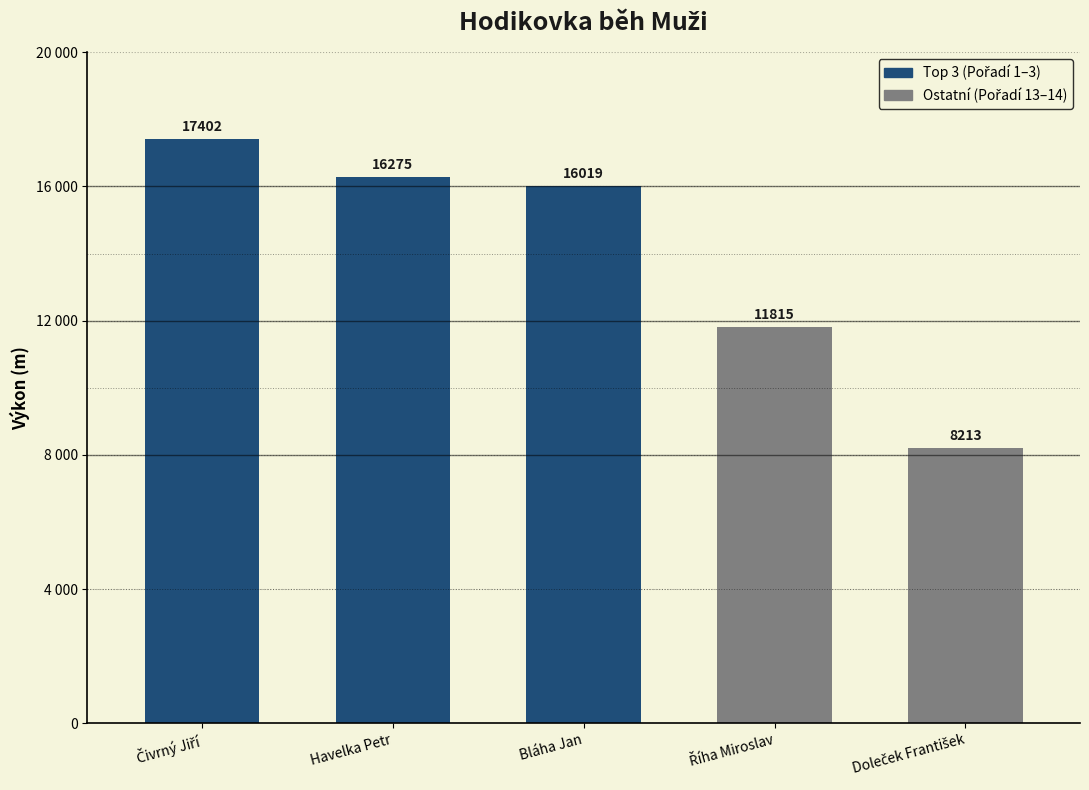

List the labels in order of value, largest first.

Čivrný Jiří, Havelka Petr, Bláha Jan, Říha Miroslav, Doleček František